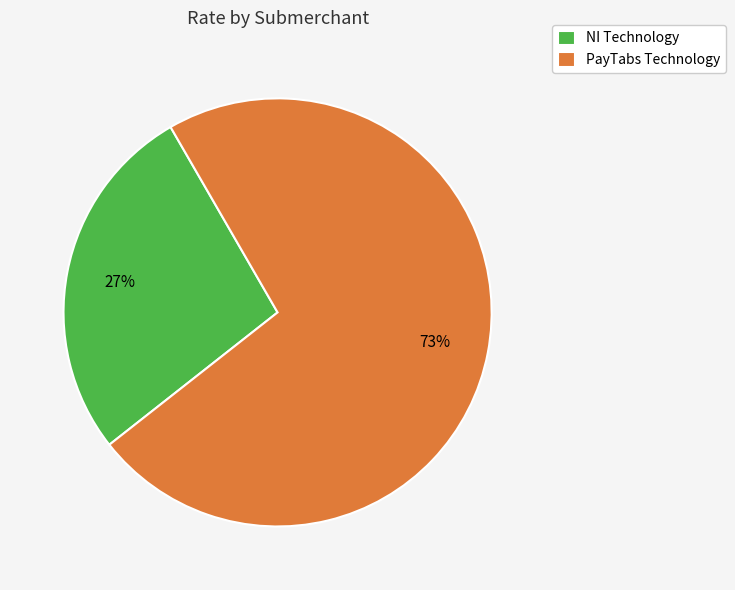

Is PayTabs Technology the majority of the pie?

Yes